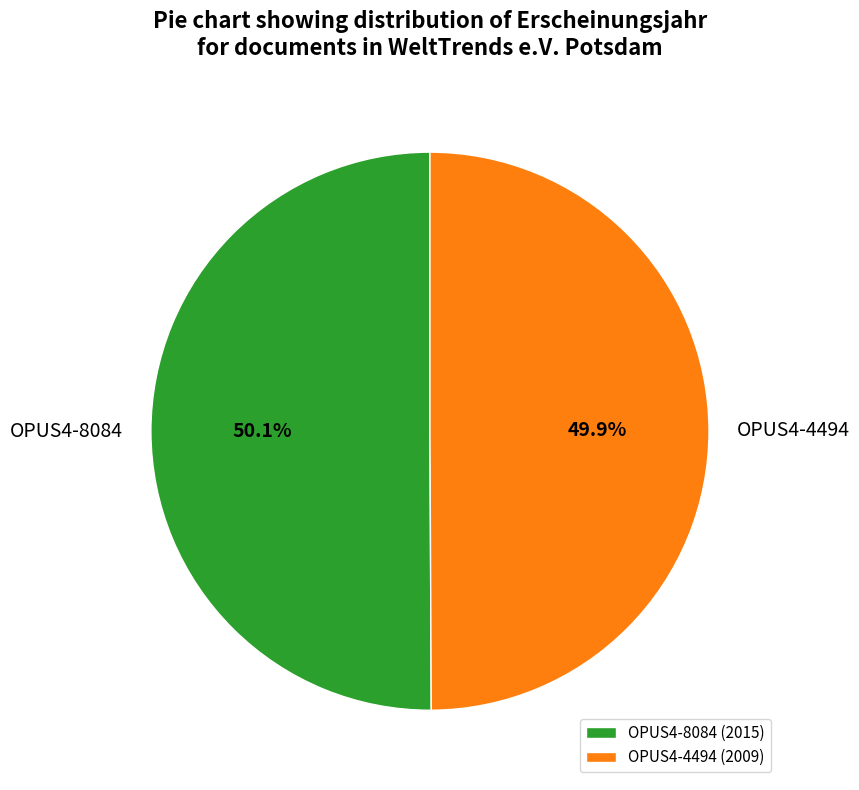

The OPUS4-4494 slice represents 63% of the pie. True or false?

False